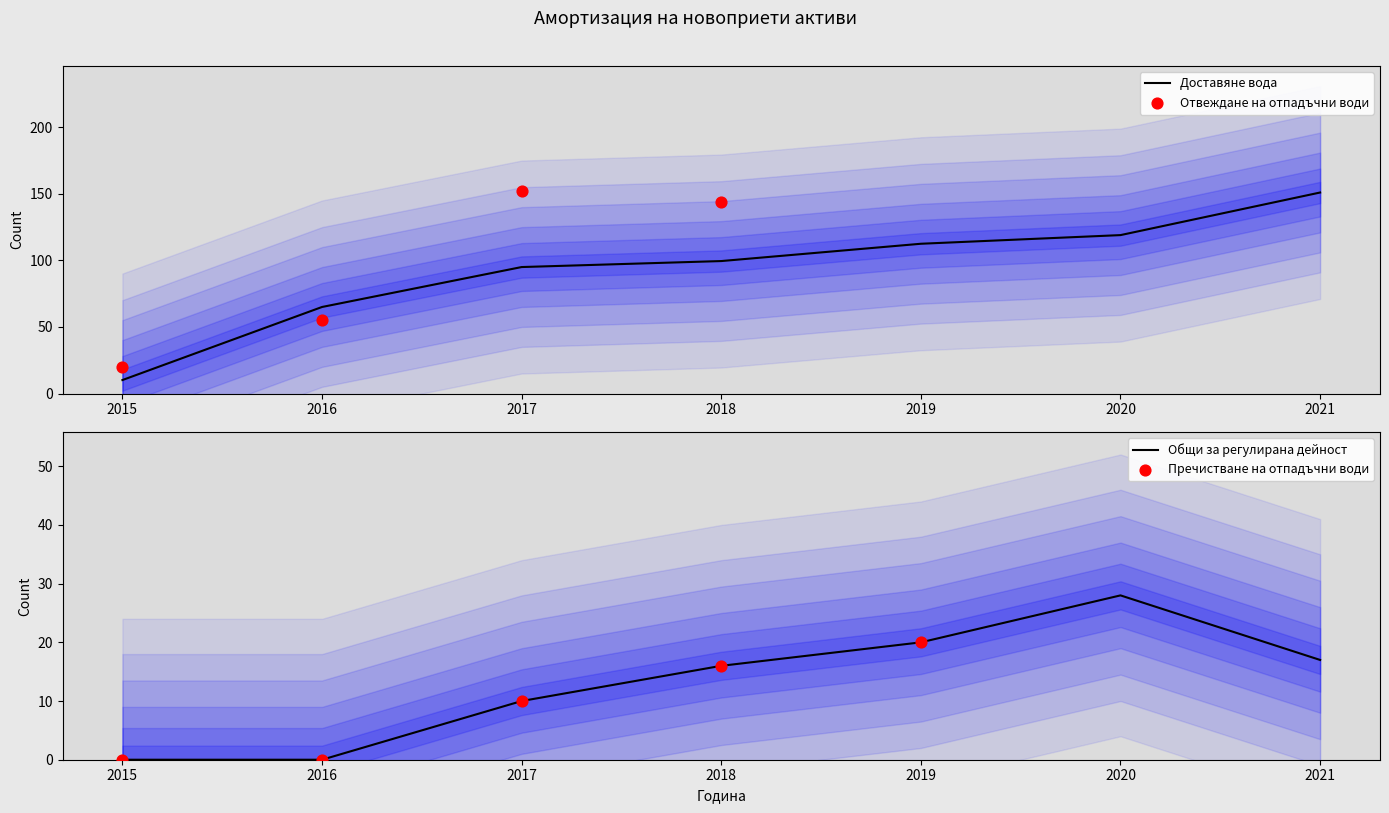

Is it true that Доставяне вода equals 139.2 at 2017?

False